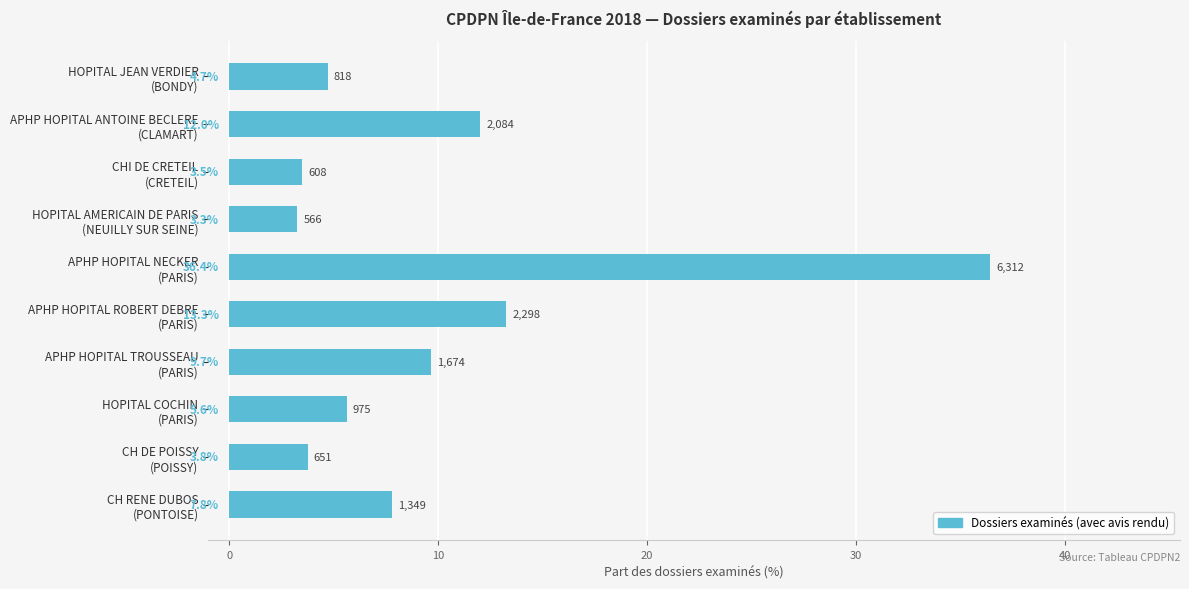

What is the difference between the second highest and minimum values?

10.0